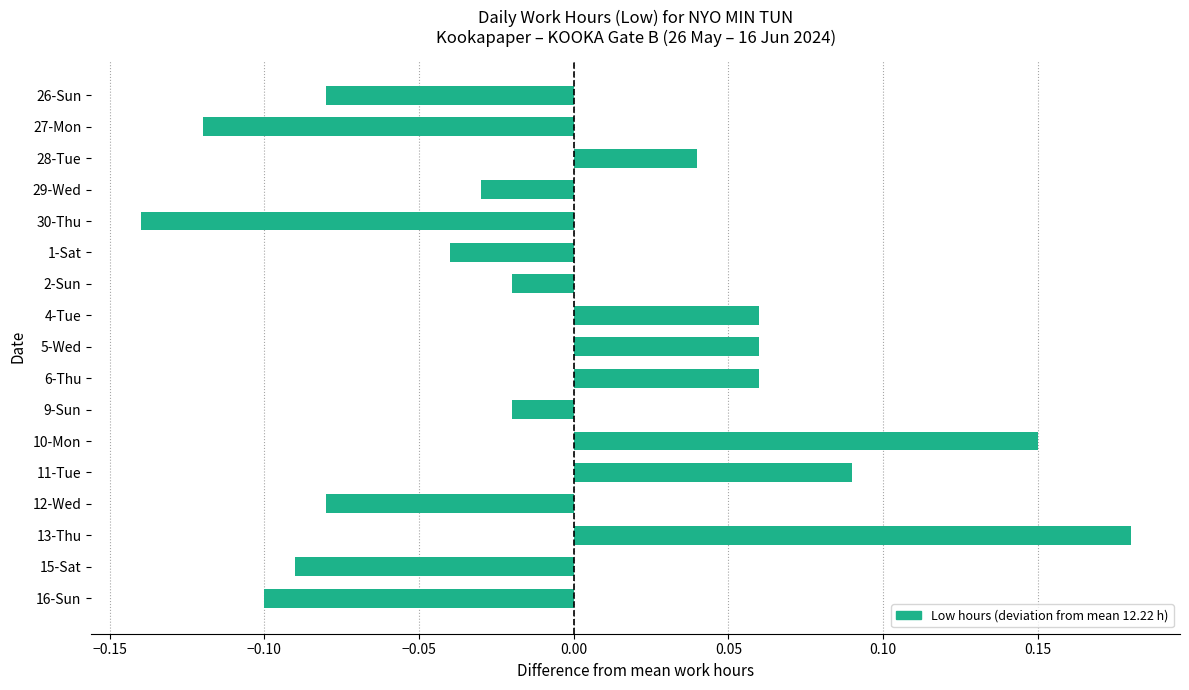

Which category has the highest value across all series?

13-Thu